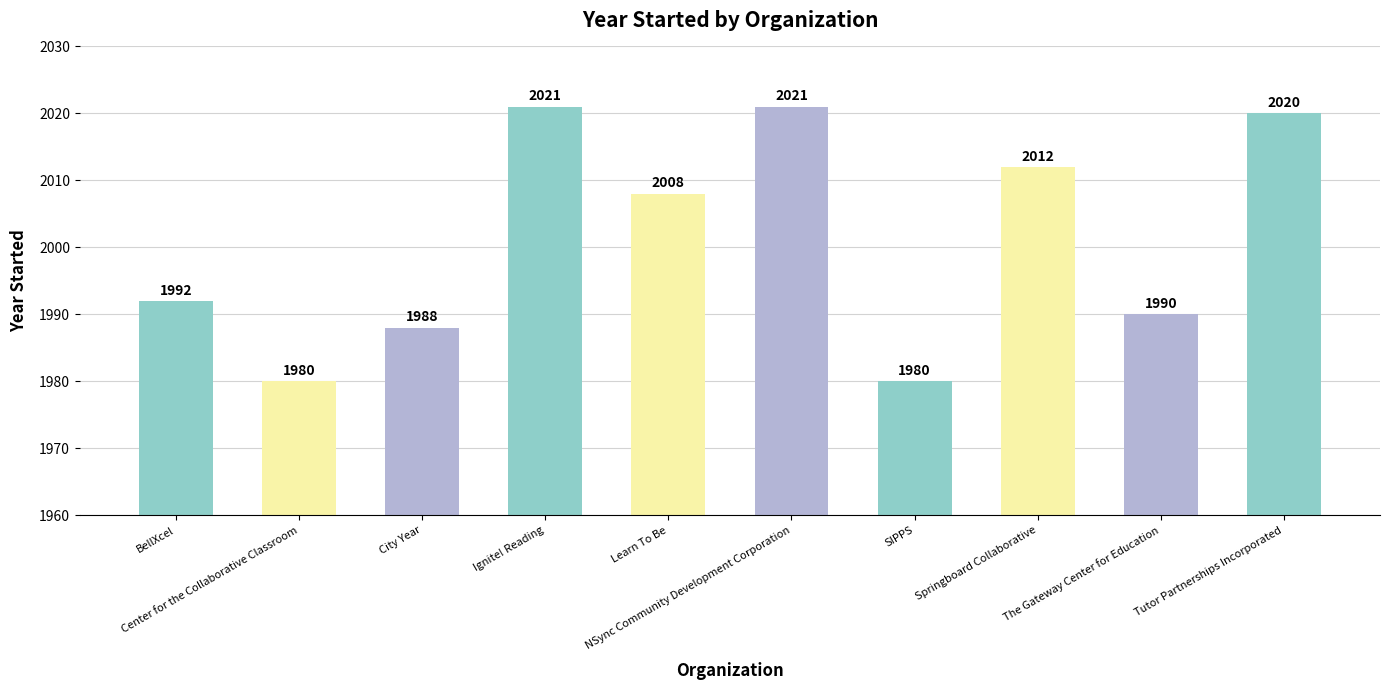

Between City Year and SIPPS, which is larger?

City Year